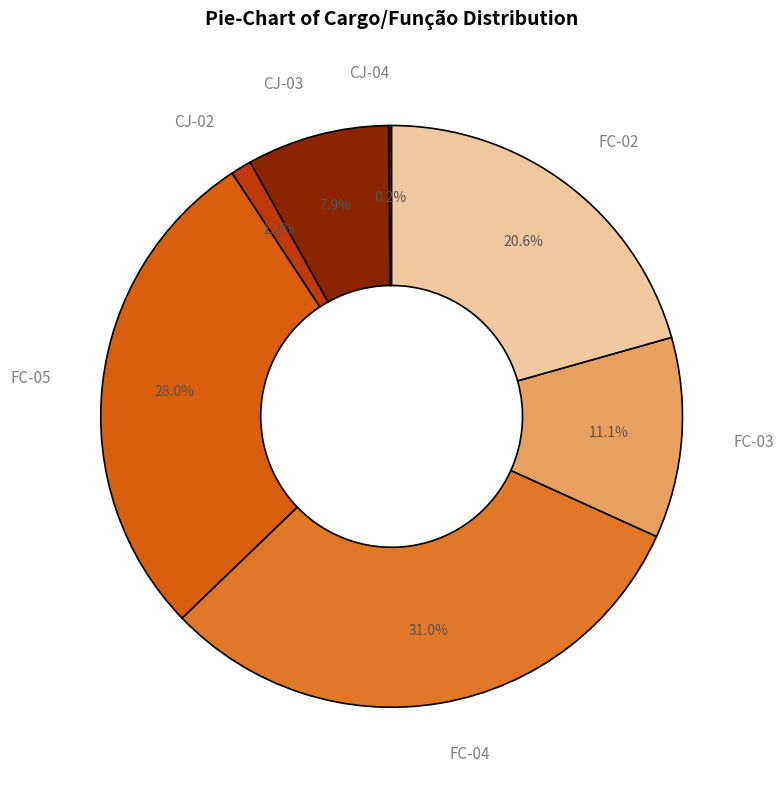

To the nearest percent, what portion does FC-05 represent?

28%